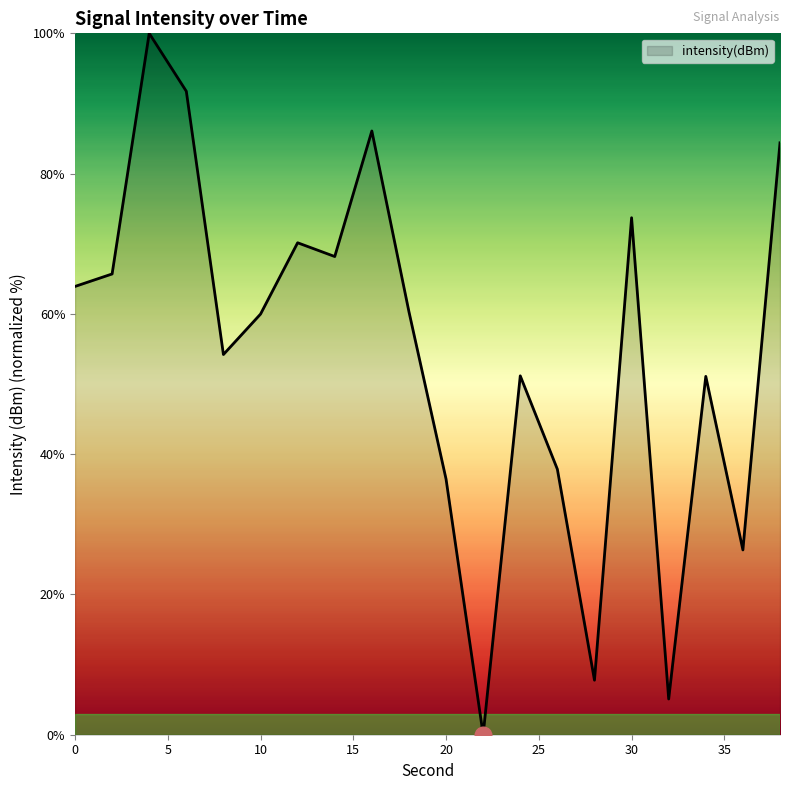

What is the difference between the maximum and minimum values?

100.0